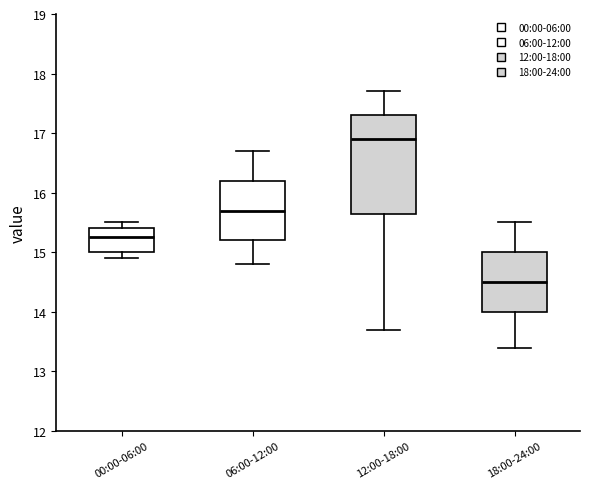

Which box's median line is the lowest?

18:00-24:00